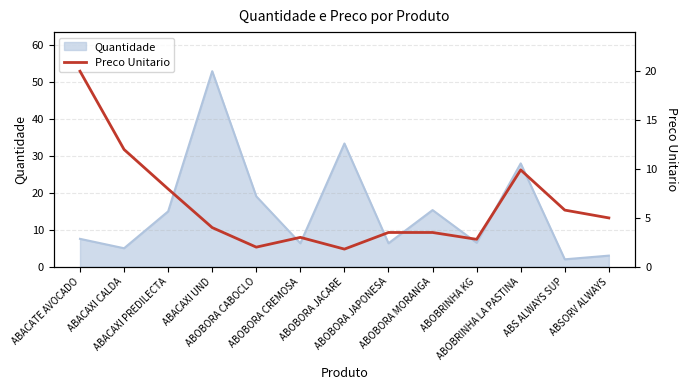

What is the maximum value for Quantidade?

53.0